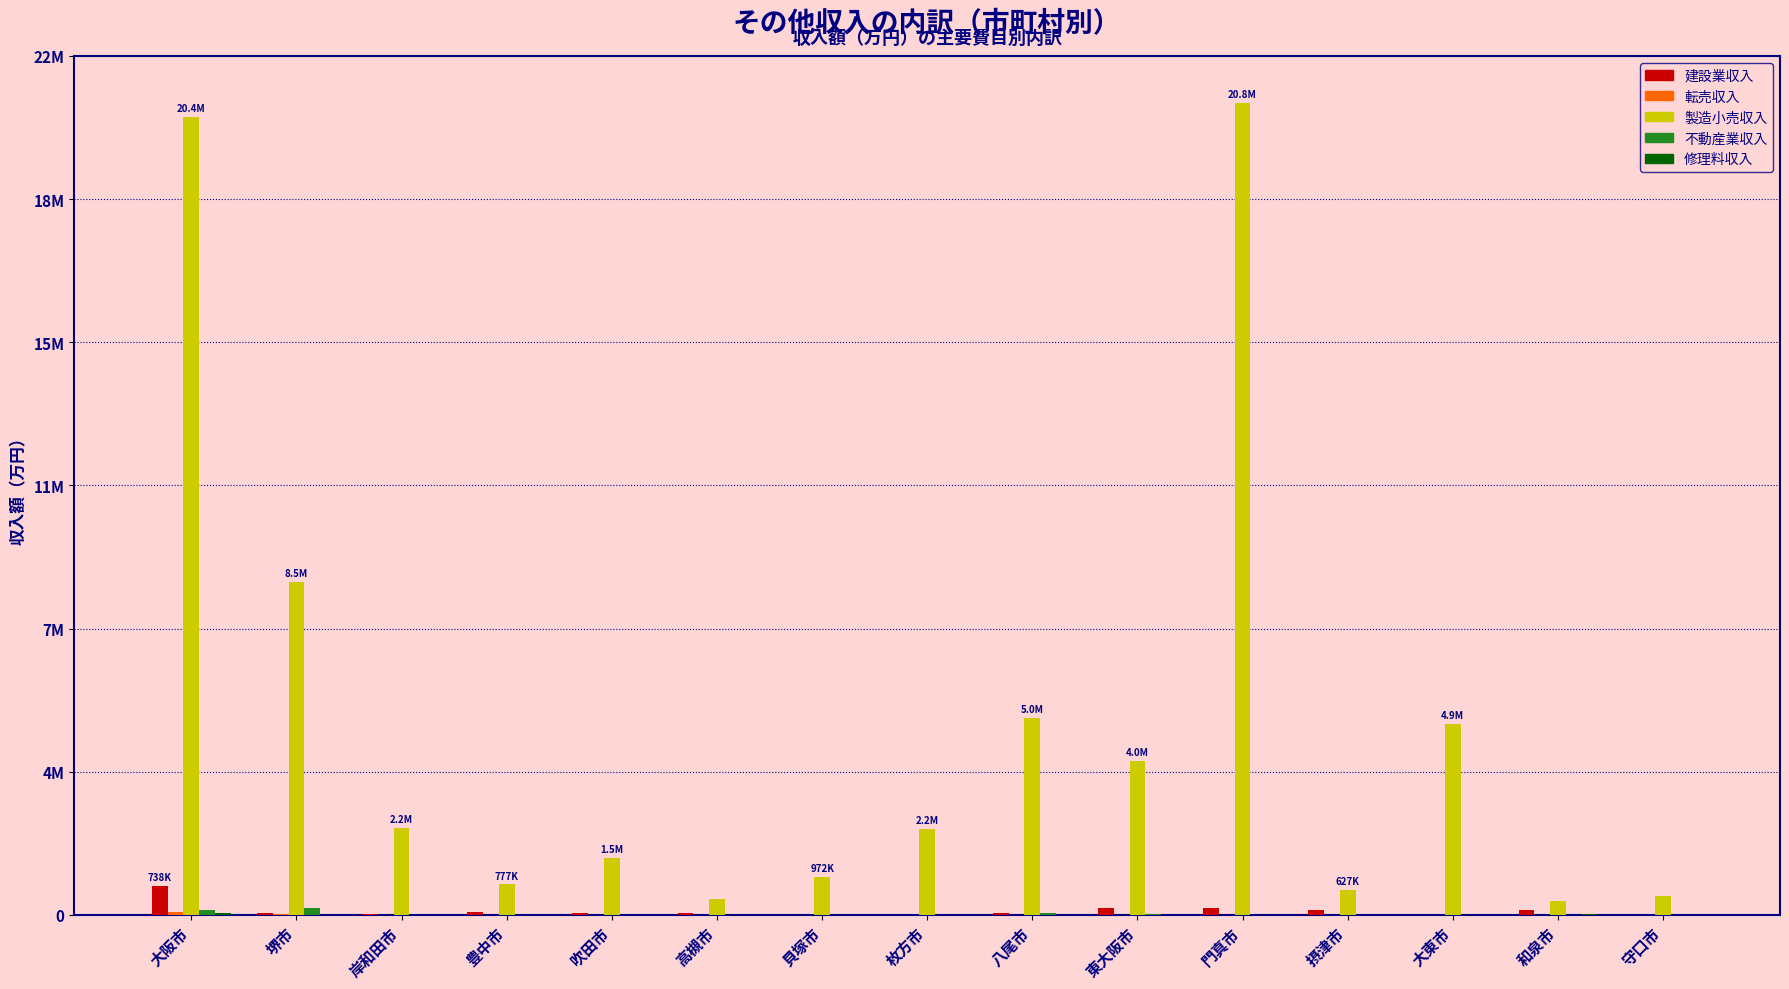

Which label corresponds to the largest value in the chart?

門真市